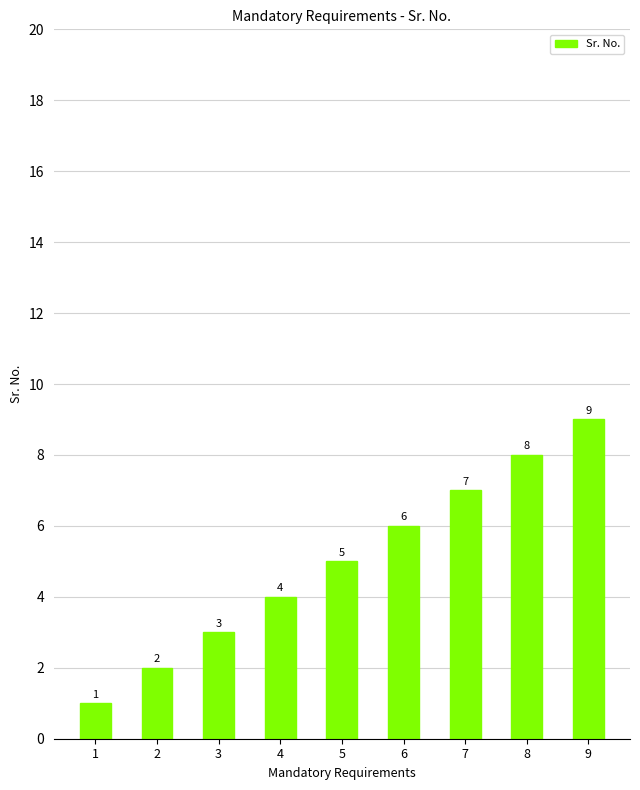

How many values are below 5?

4